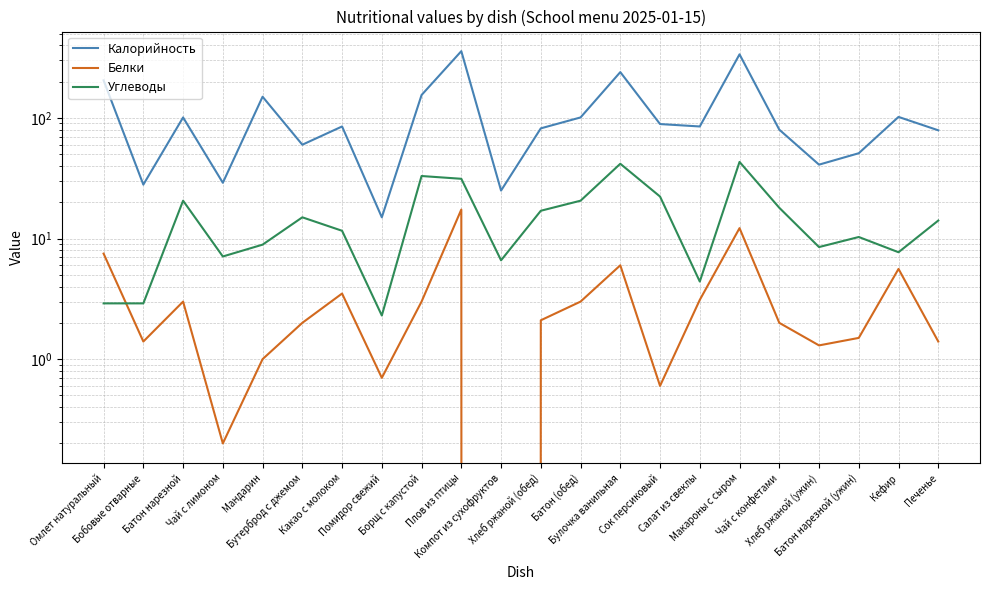

What is the maximum value shown in the chart?

358.0